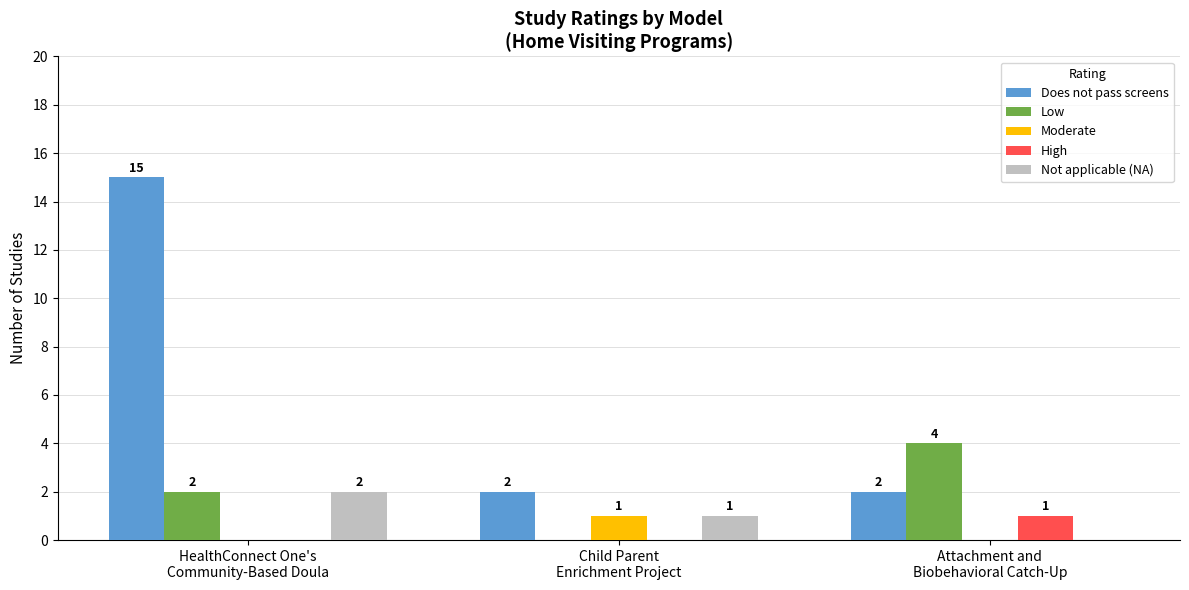

Which series has the largest total across all categories?

Does not pass screens